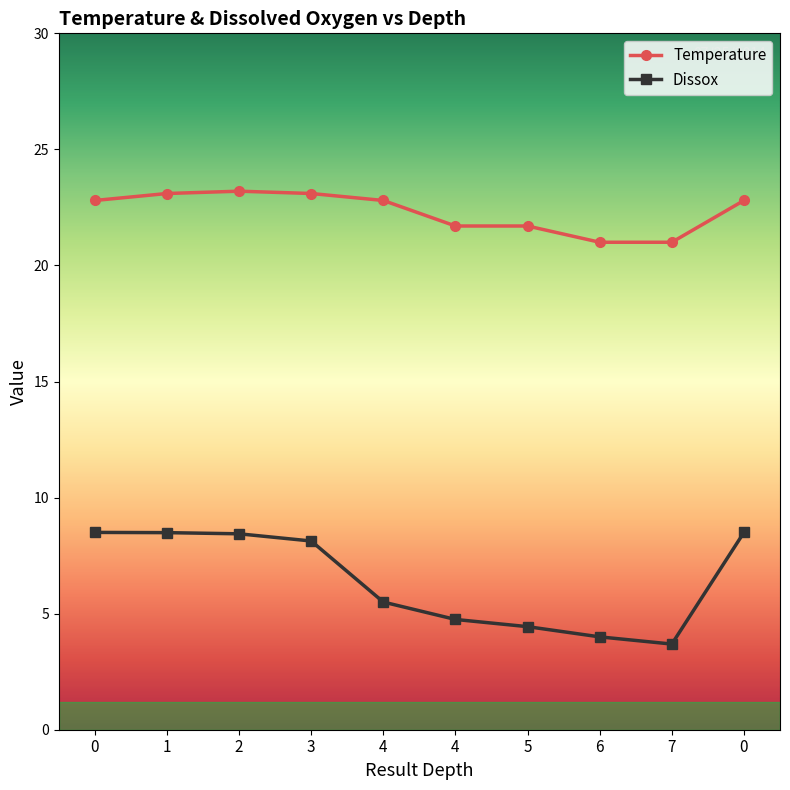

Count the number of categories in the chart.

10